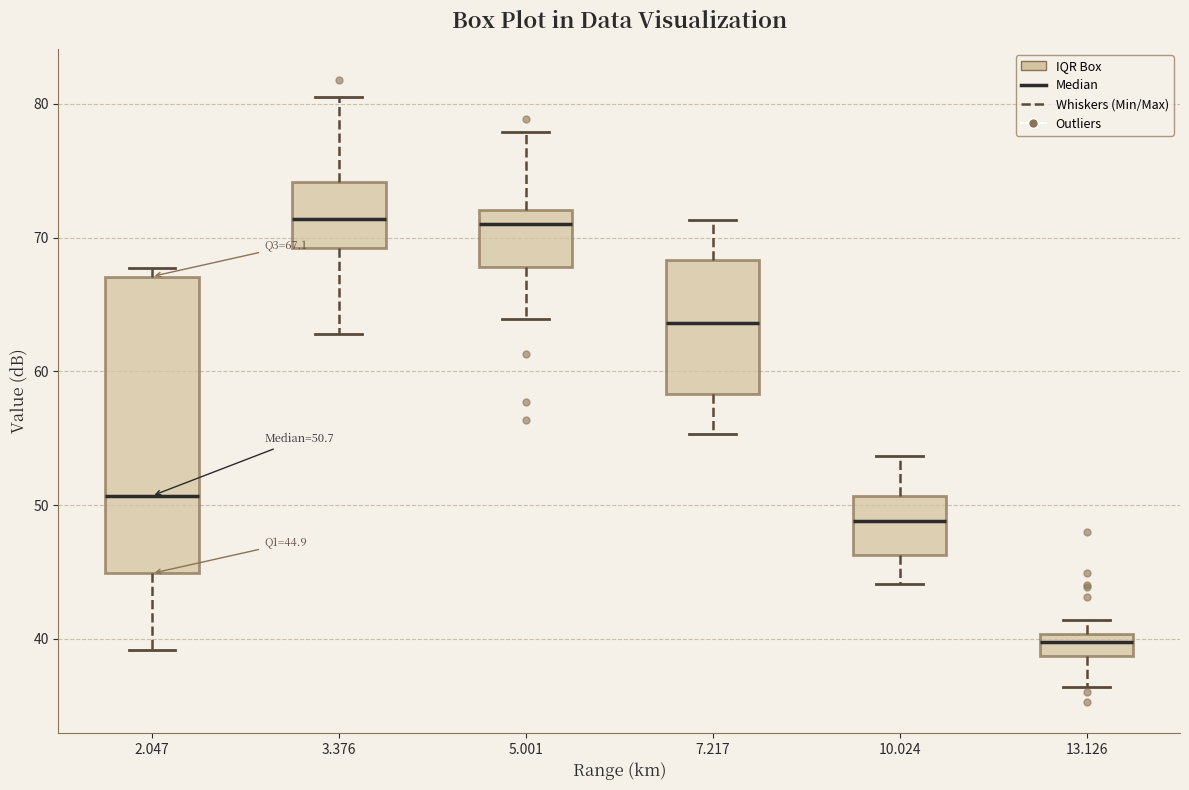

Which box is the tallest, from its lower edge to its upper edge?

2.047